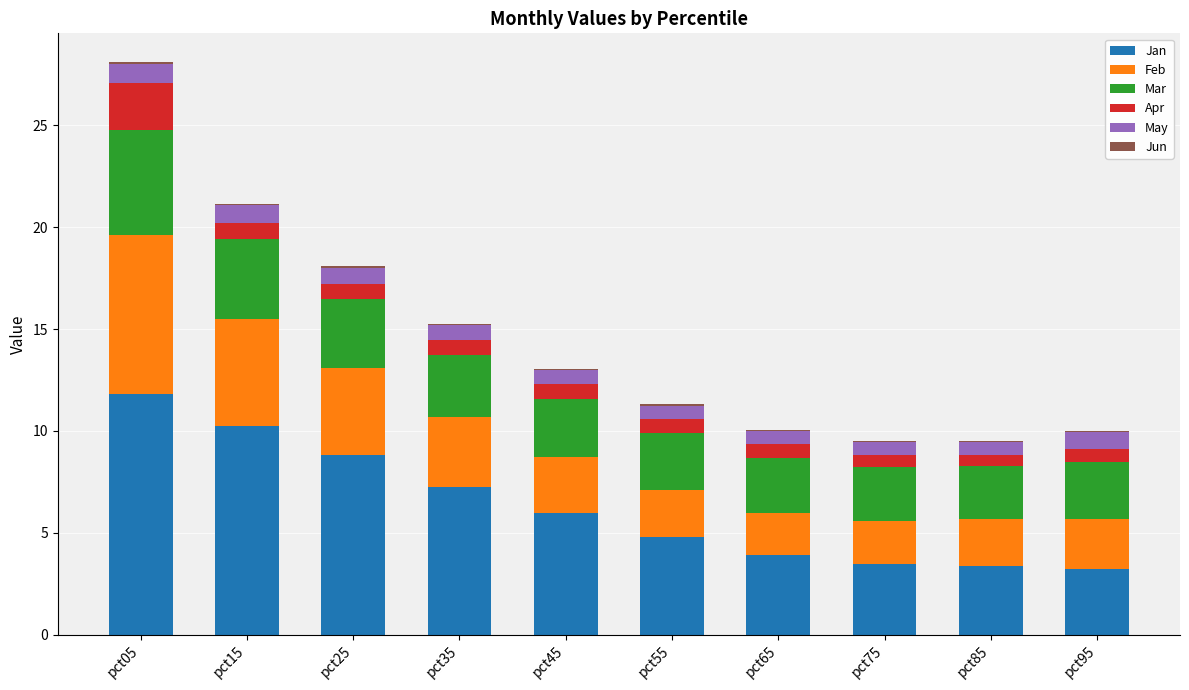

The value of Jan at pct15 is 15.5. True or false?

False